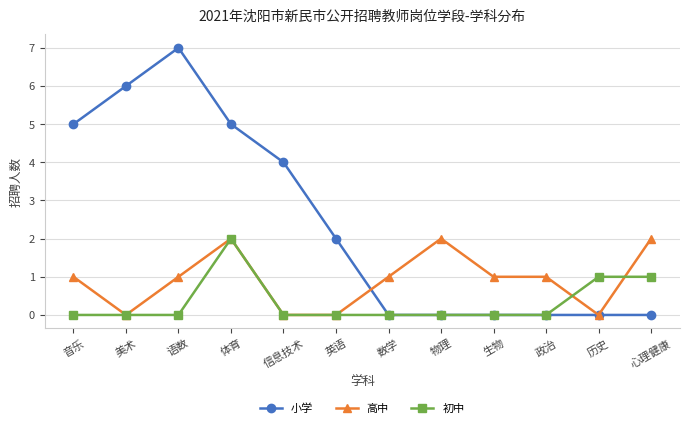

List the series in order of their overall mean, highest first.

小学, 高中, 初中